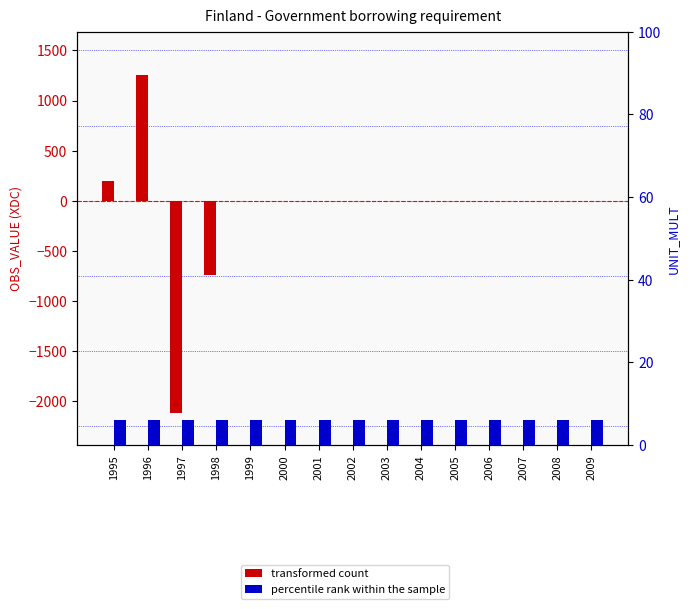

What is the total value across all series at 2001?

6